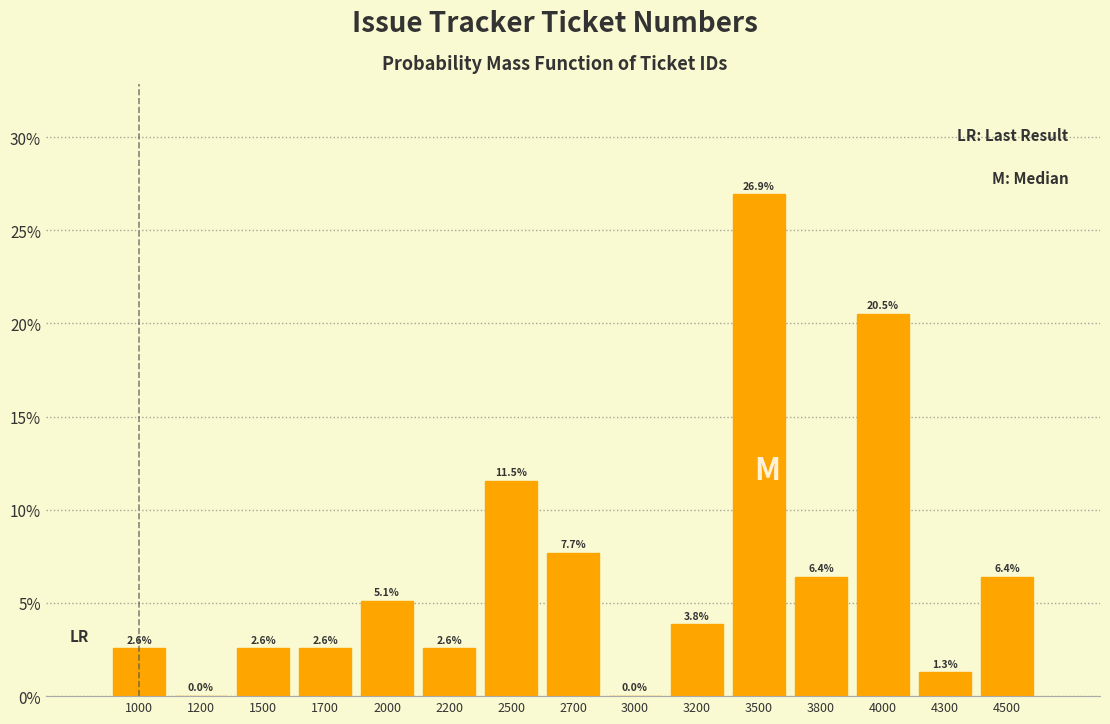

Are the bars horizontal?

No